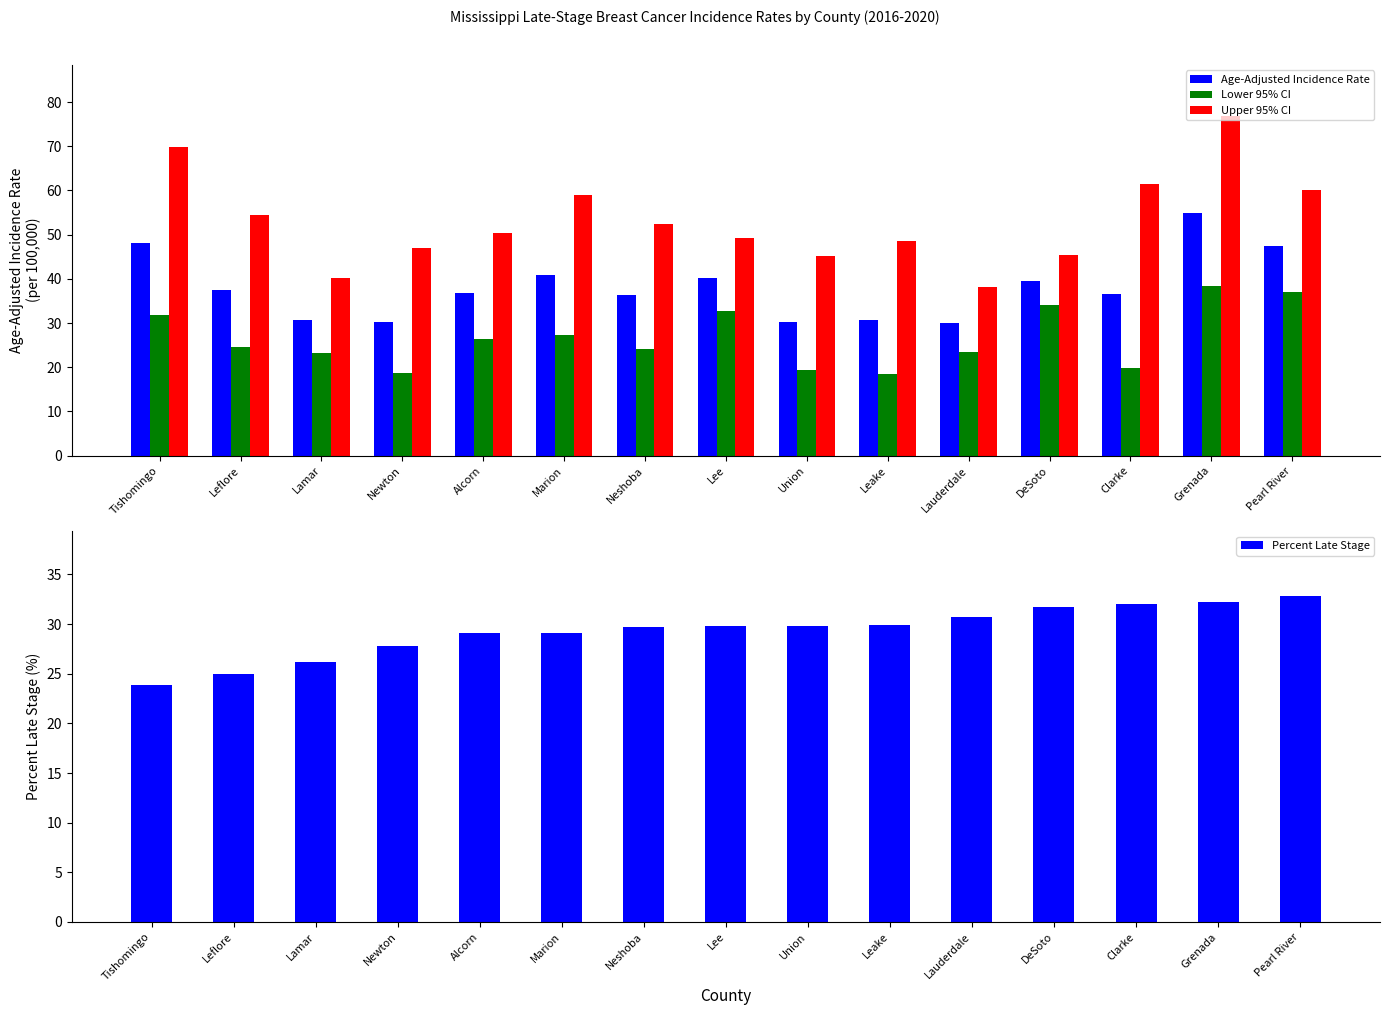

What is the smallest value displayed?

18.5